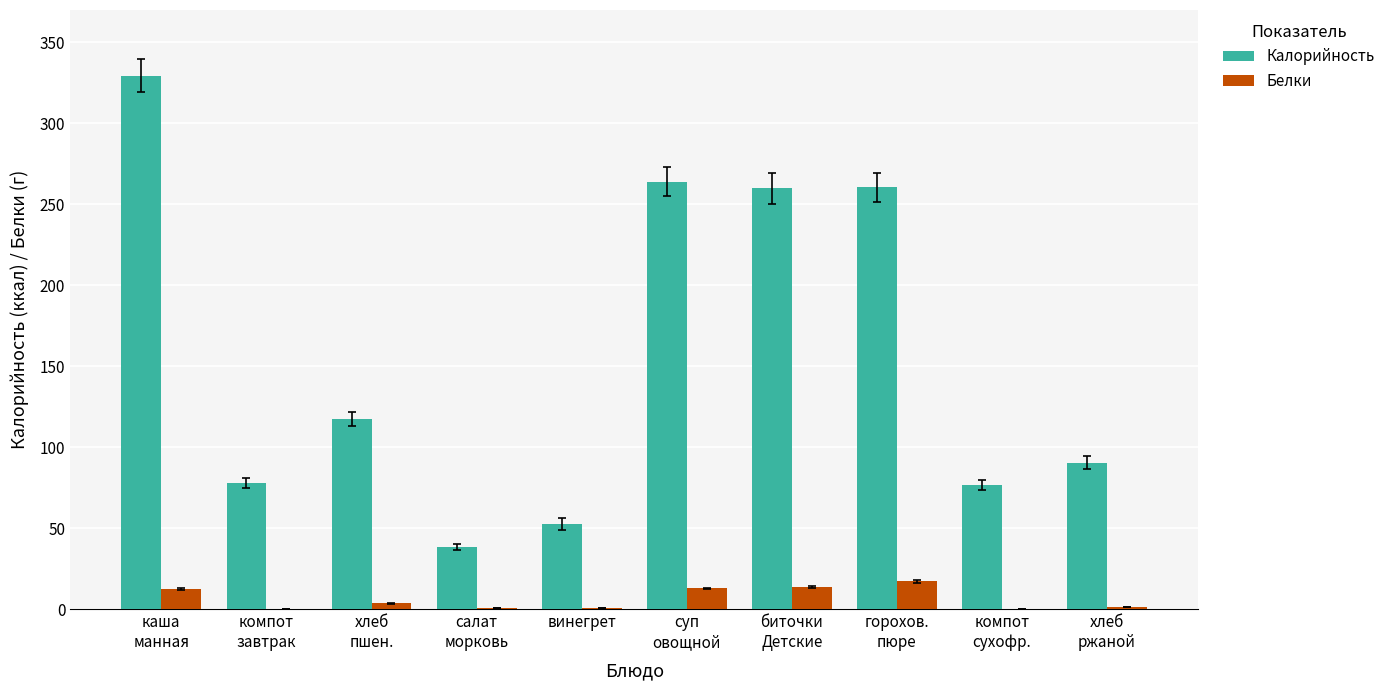

What is the maximum value shown in the chart?

329.5